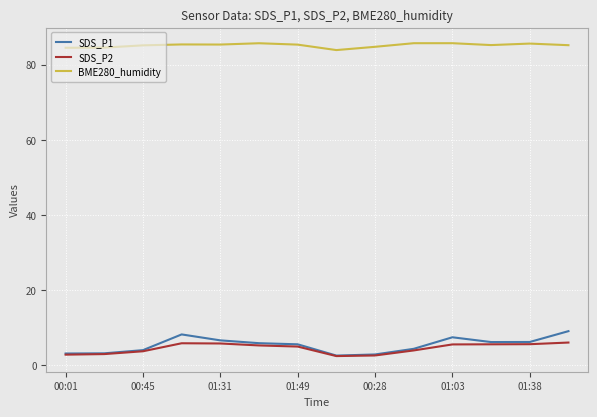

How many distinct data groups are displayed?

3